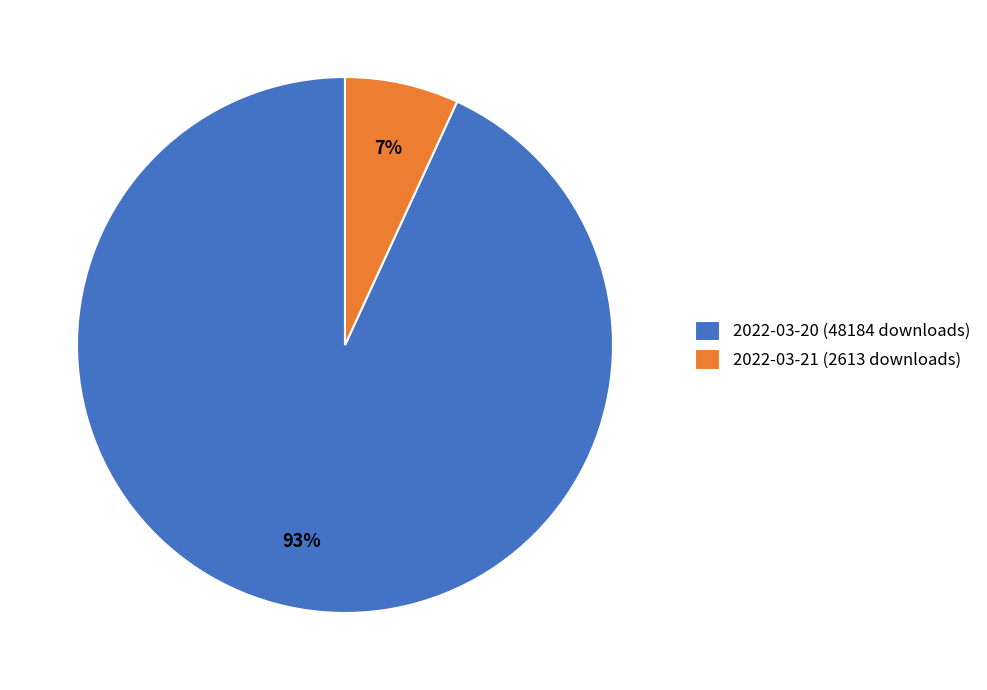

Between 2022-03-21 (2613 downloads) and 2022-03-20 (48184 downloads), which is larger?

2022-03-20 (48184 downloads)